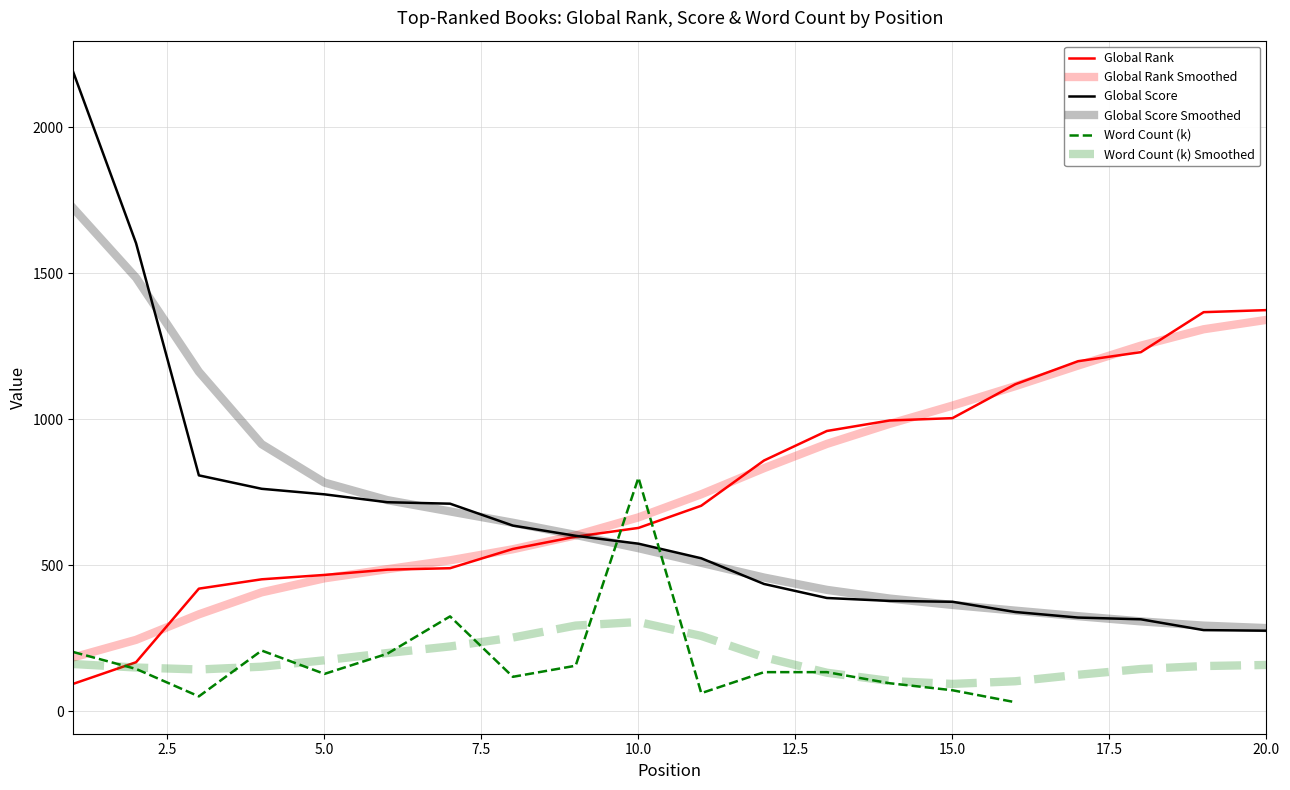

How many values in the Word Count (k) Smoothed series are below 158?

10